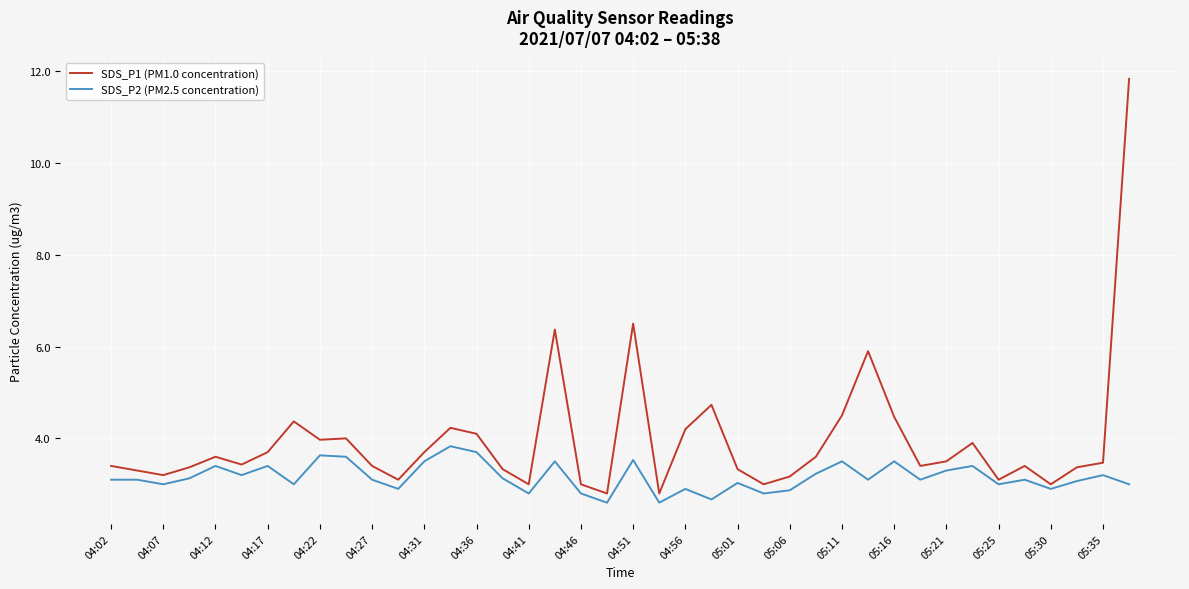

List the series in order of their overall mean, lowest first.

SDS_P2 (PM2.5 concentration), SDS_P1 (PM1.0 concentration)